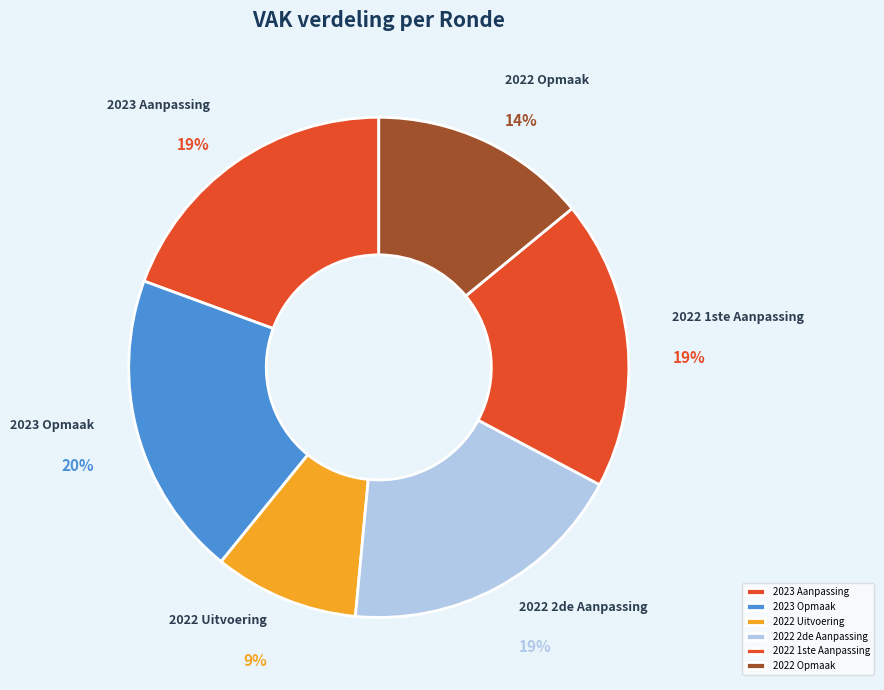

To the nearest percent, what is the average slice percentage?

17%